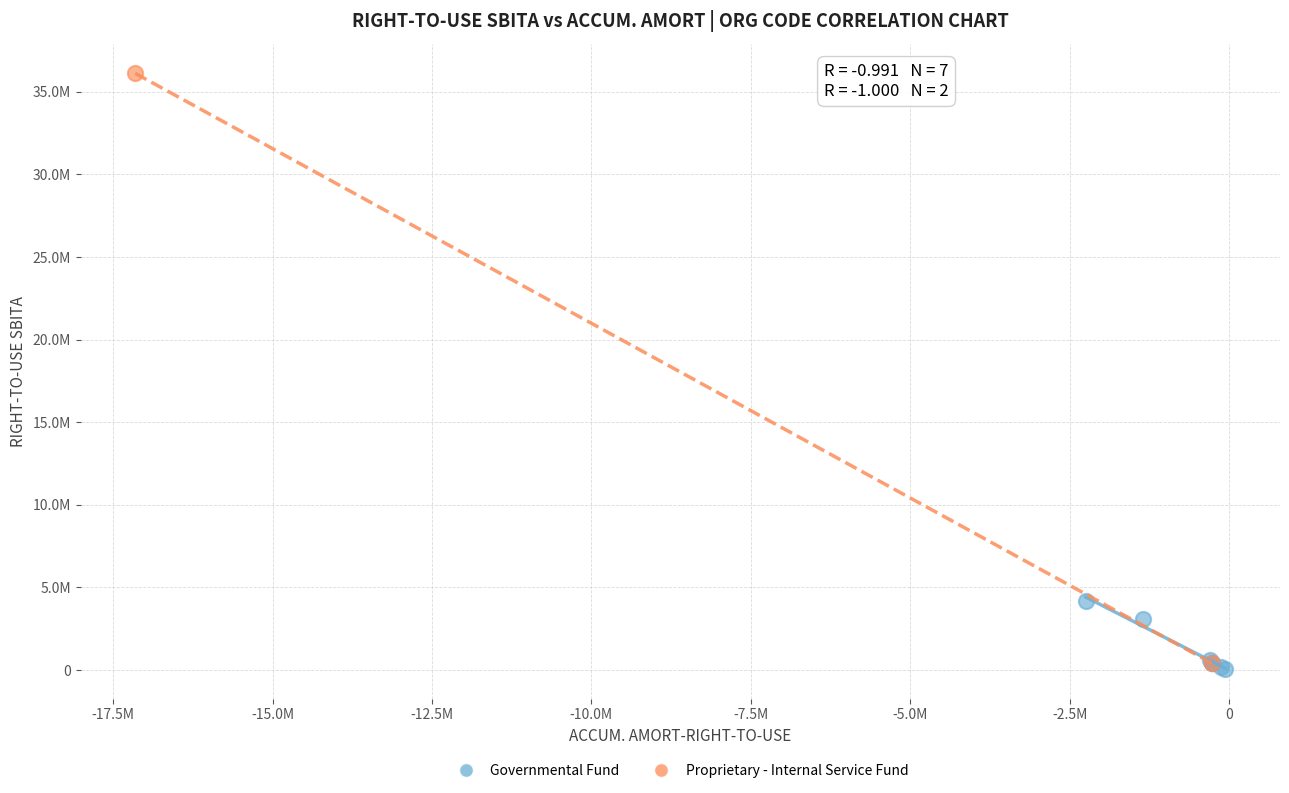

What are all the series names shown in the legend?

Governmental Fund, Proprietary - Internal Service Fund